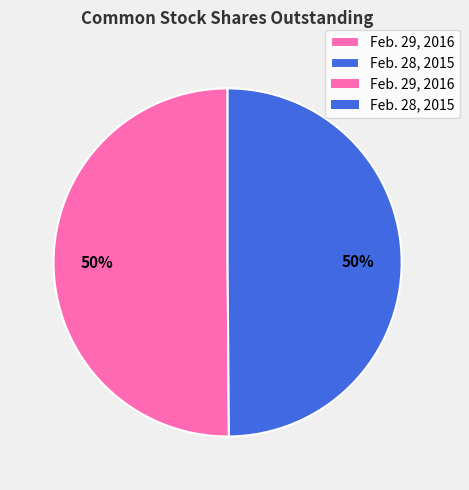

To the nearest percent, what is the average slice percentage?

50%